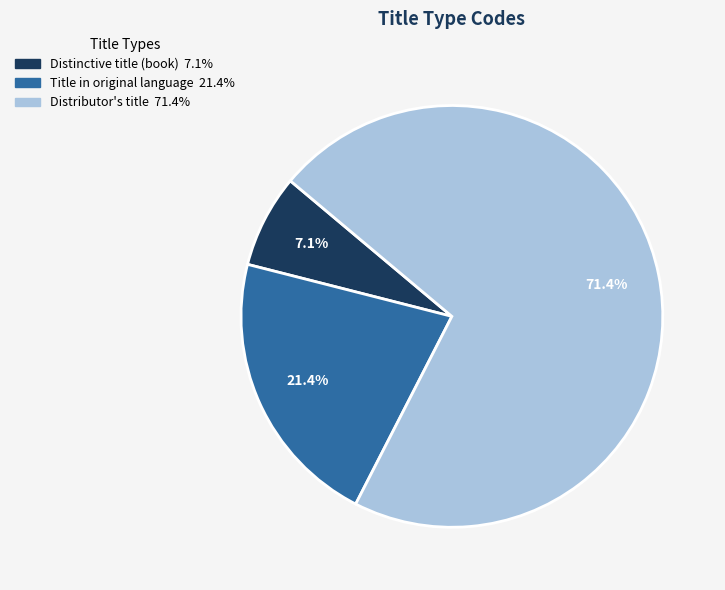

Do Distributor's title and Distinctive title (book) together represent more than half of the pie?

Yes